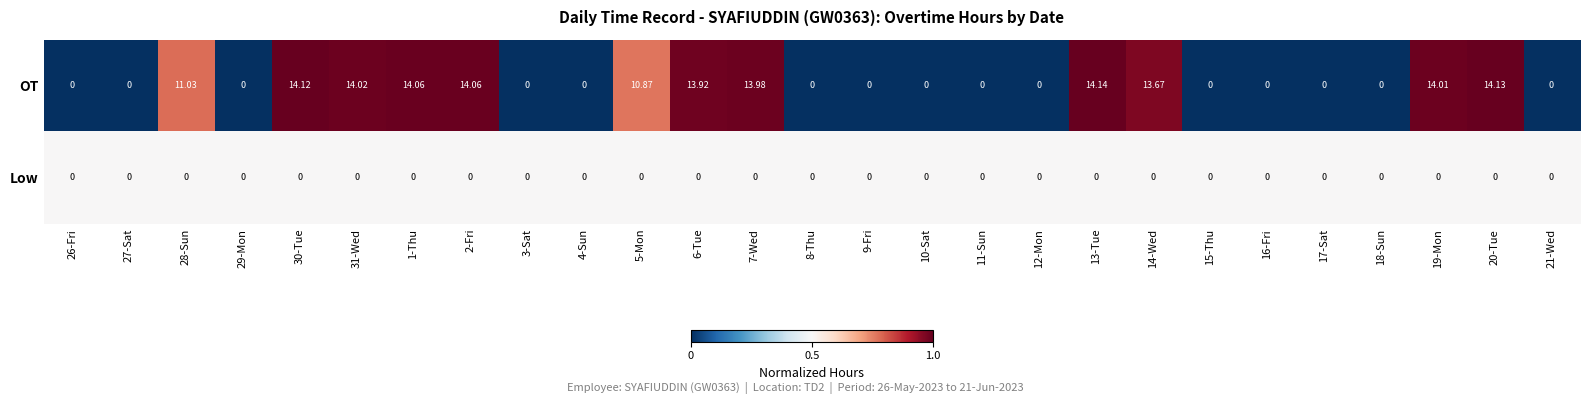

Rank the series by their average value, from highest to lowest.

OT, Low